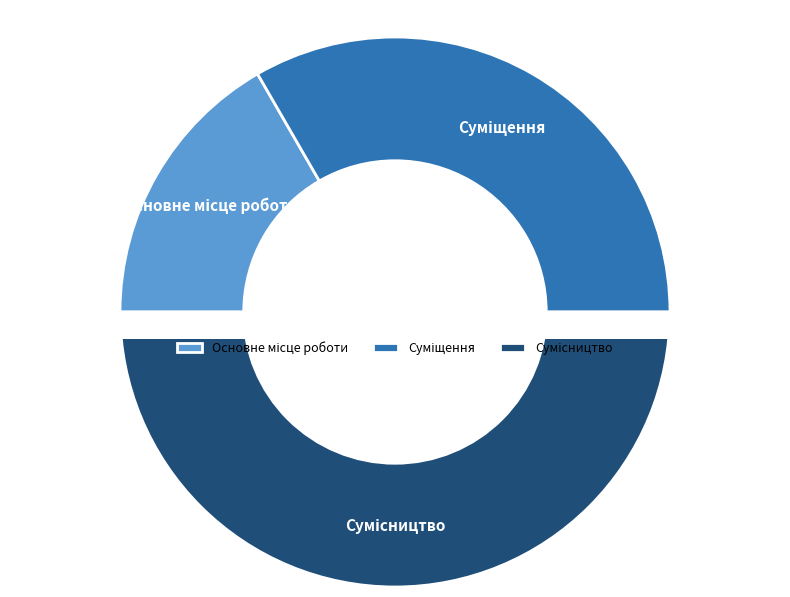

Is it true that Основне місце роботи is 2% of the pie?

False